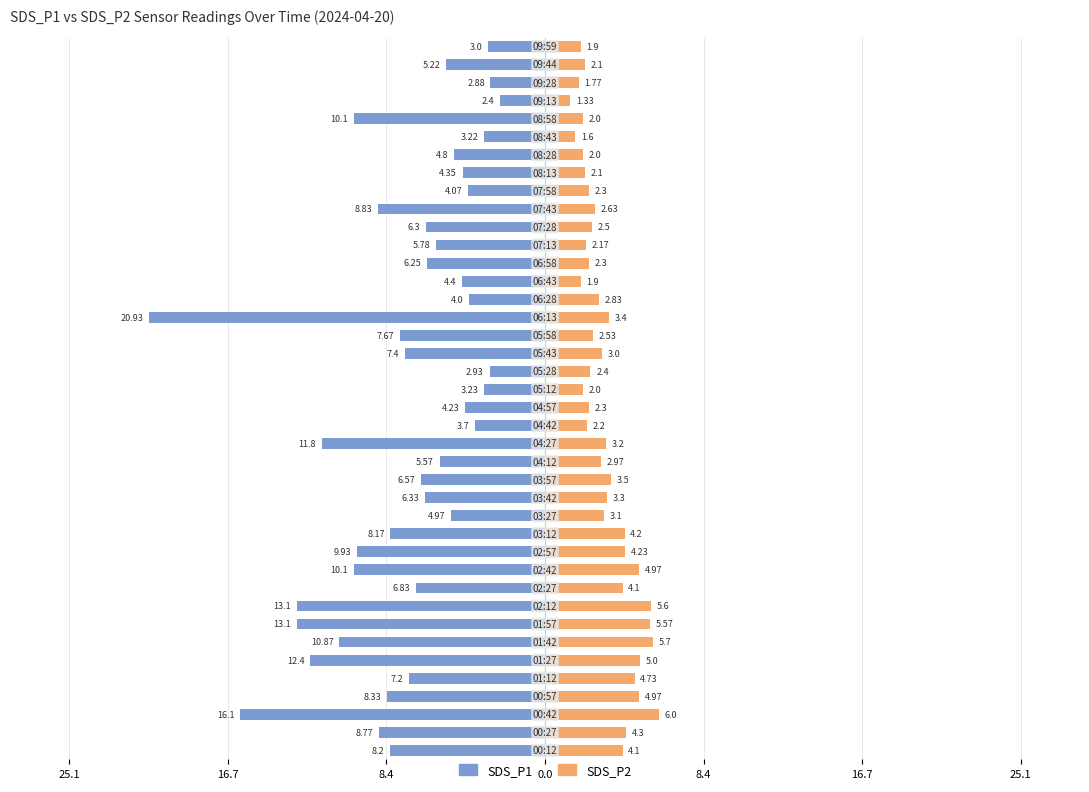

What is the approximate value of SDS_P2 at 12?

4.2